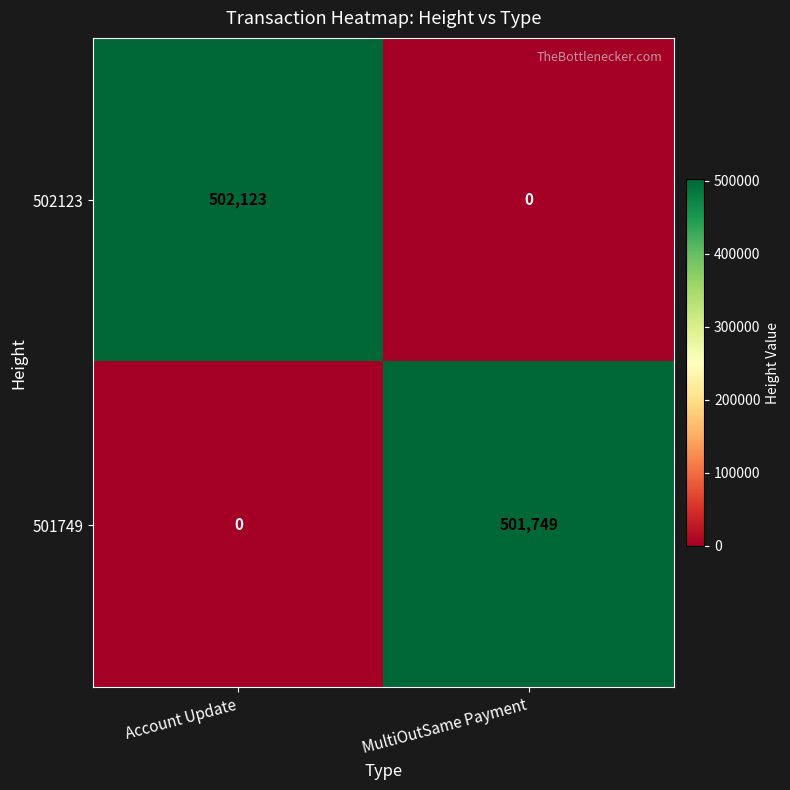

Reading left to right, list all the values displayed in this chart.

502123: 502123	0
501749: 0	501749